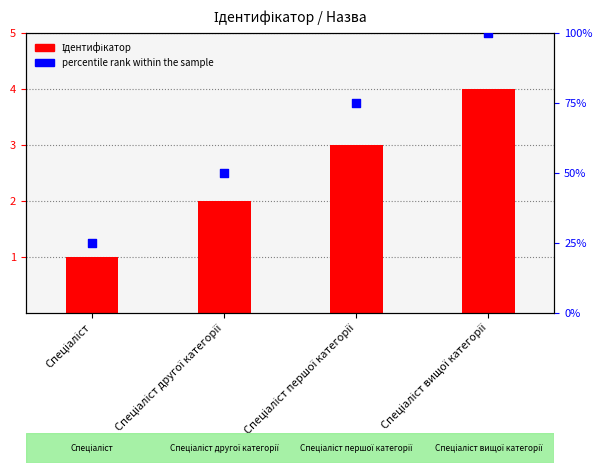

Which series has the largest total across all categories?

percentile rank within the sample